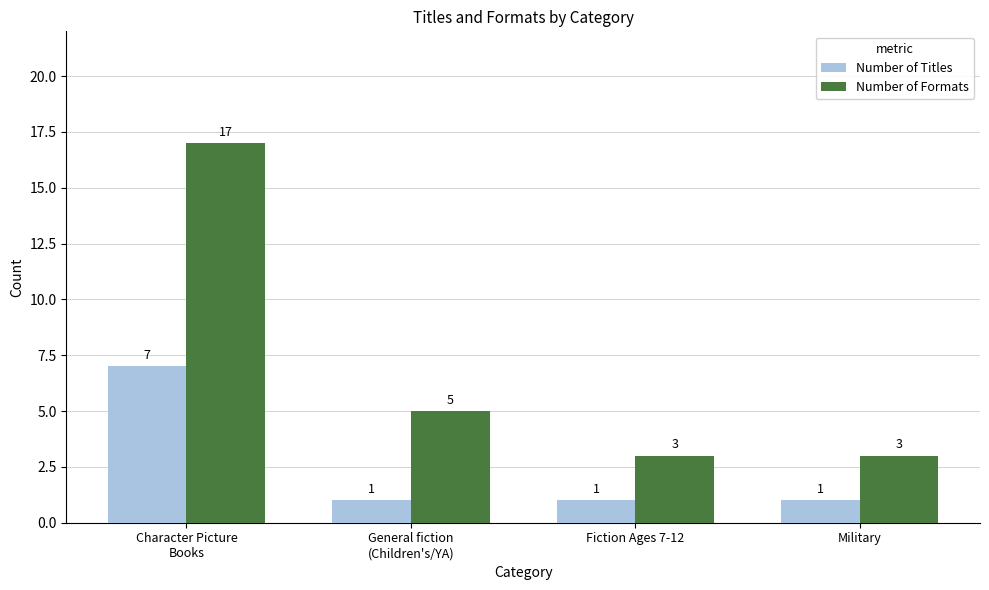

Reading left to right, transcribe all the data shown in this chart.

Number of Titles: 7	1	1	1
Number of Formats: 17	5	3	3